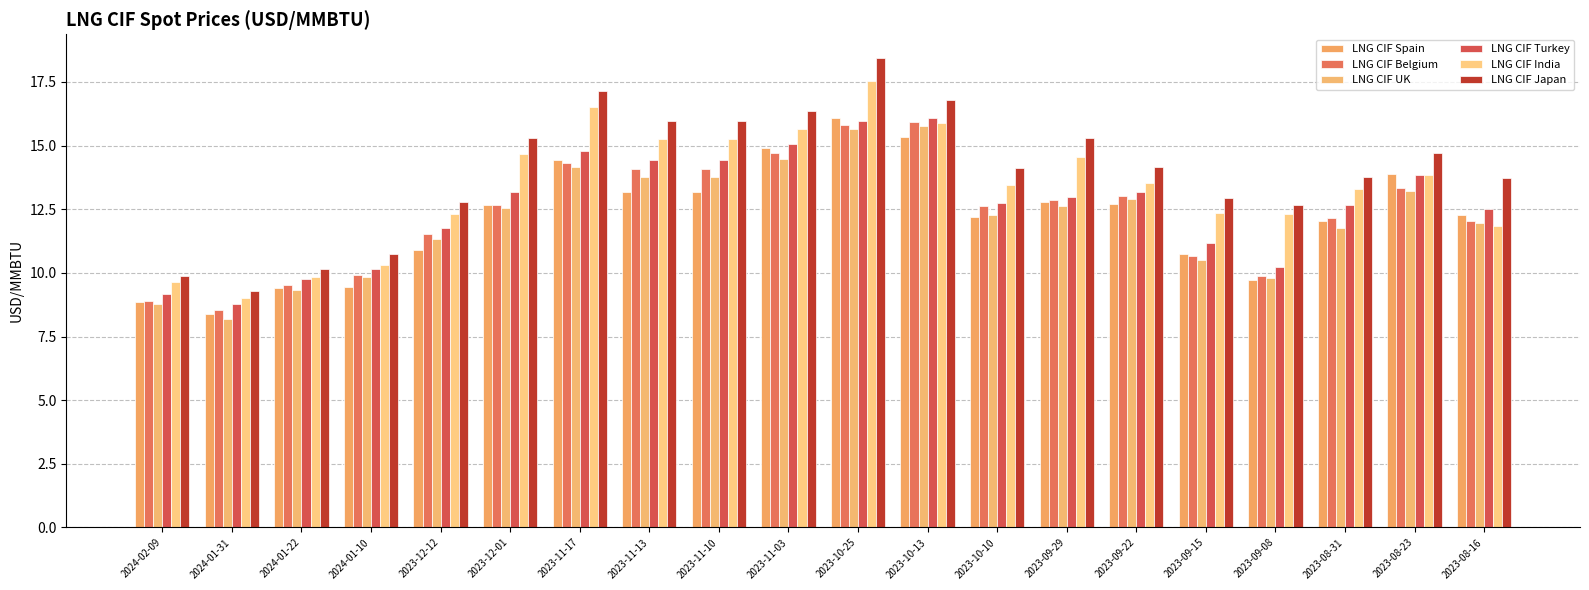

Between 2023-10-10 and 2023-08-23, which is larger?

2023-08-23